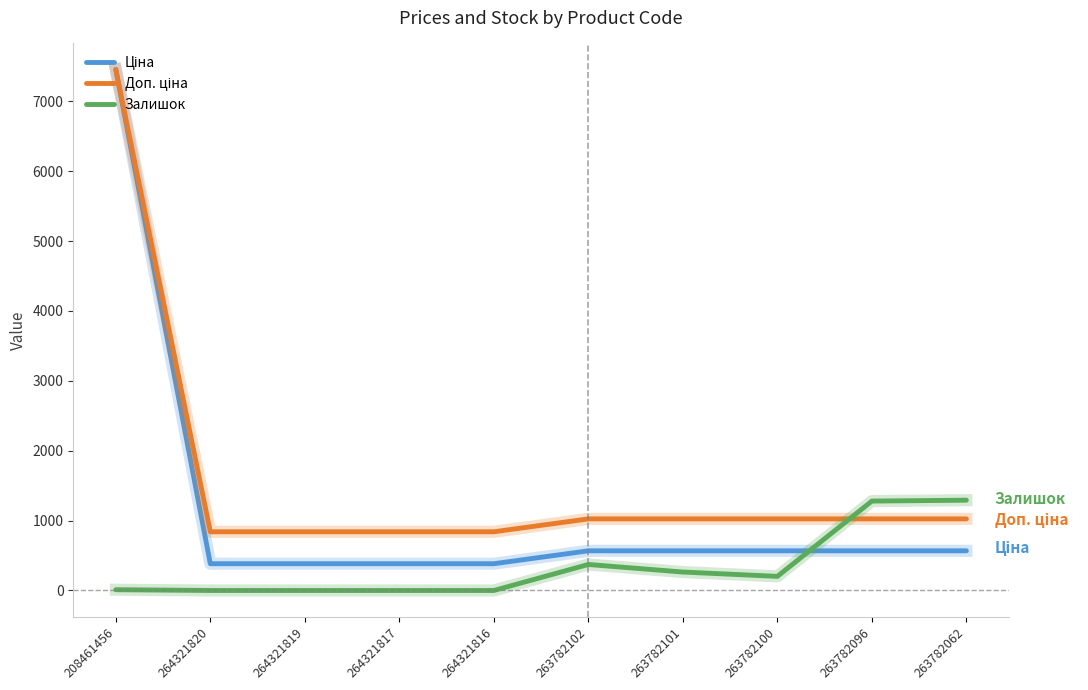

Which category has the highest value across all series?

208461456